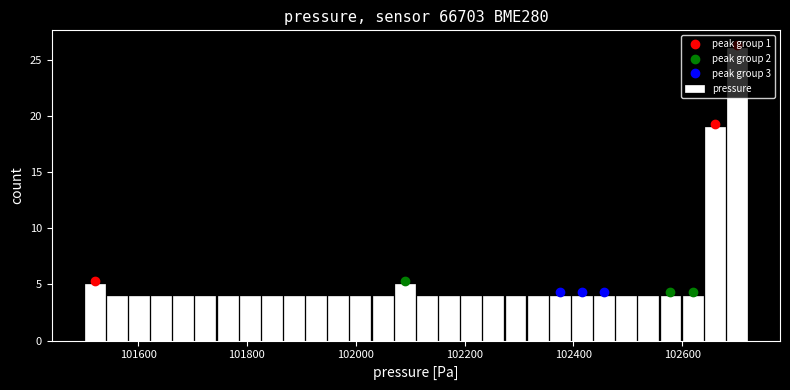

Around what value on the x-axis is the tallest bar? Give the approximate position of its centre, as read against the axis.

102700